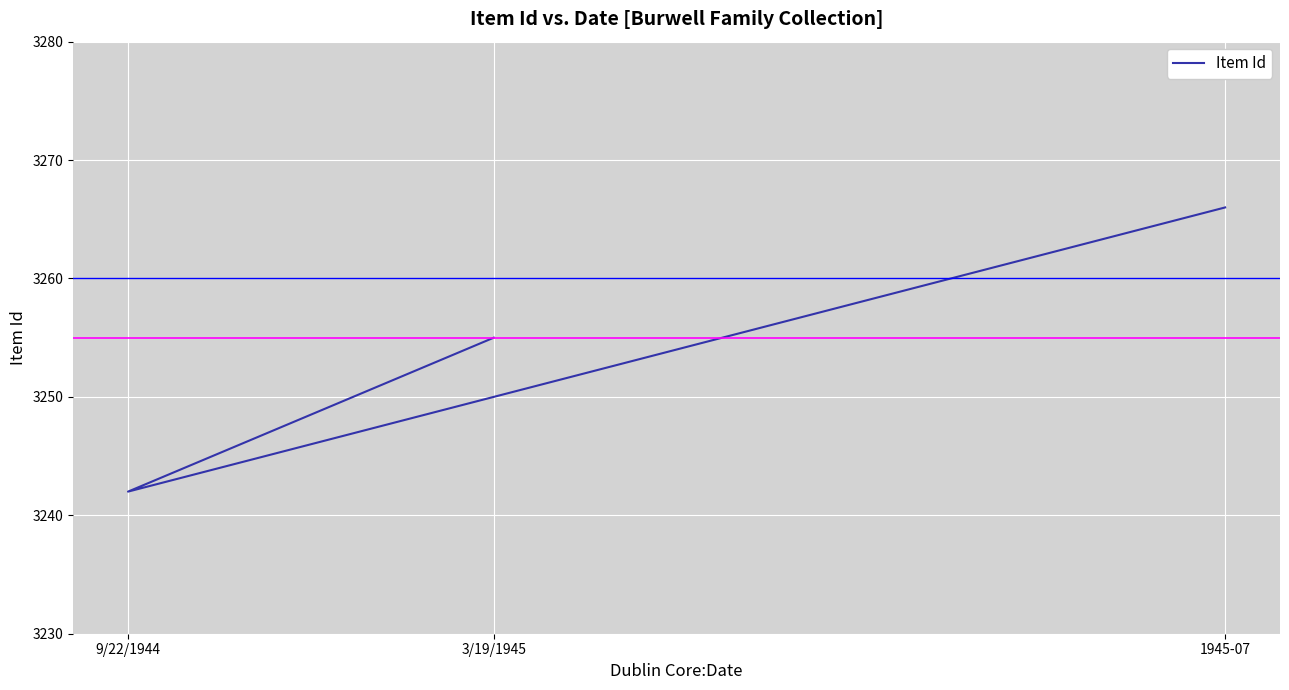

Read the value at 9/22/1944, to the nearest 10.

3240